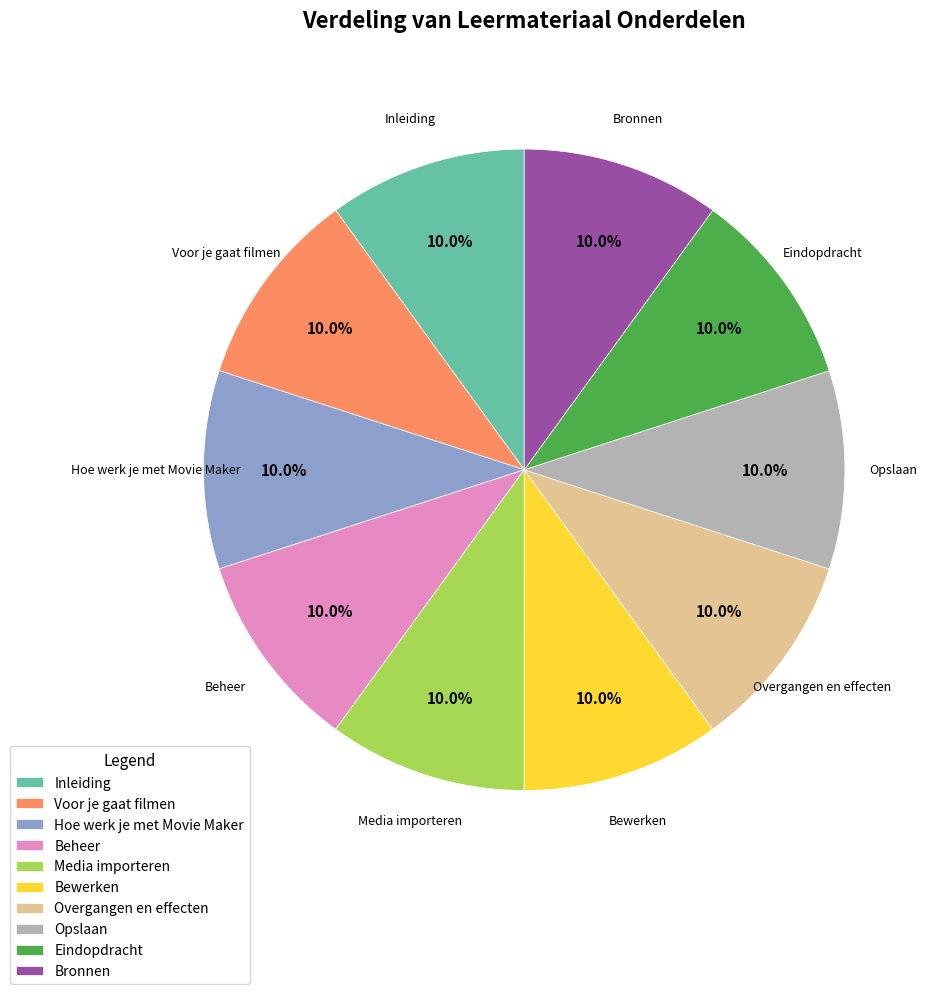

Combined, what portion of the pie is Hoe werk je met Movie Maker and Voor je gaat filmen?

20.0%